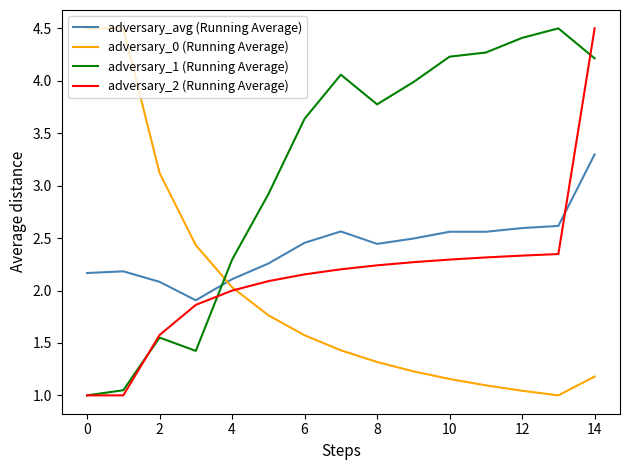

Rank the series by their average value, from highest to lowest.

adversary_1 (Running Average), adversary_avg (Running Average), adversary_2 (Running Average), adversary_0 (Running Average)